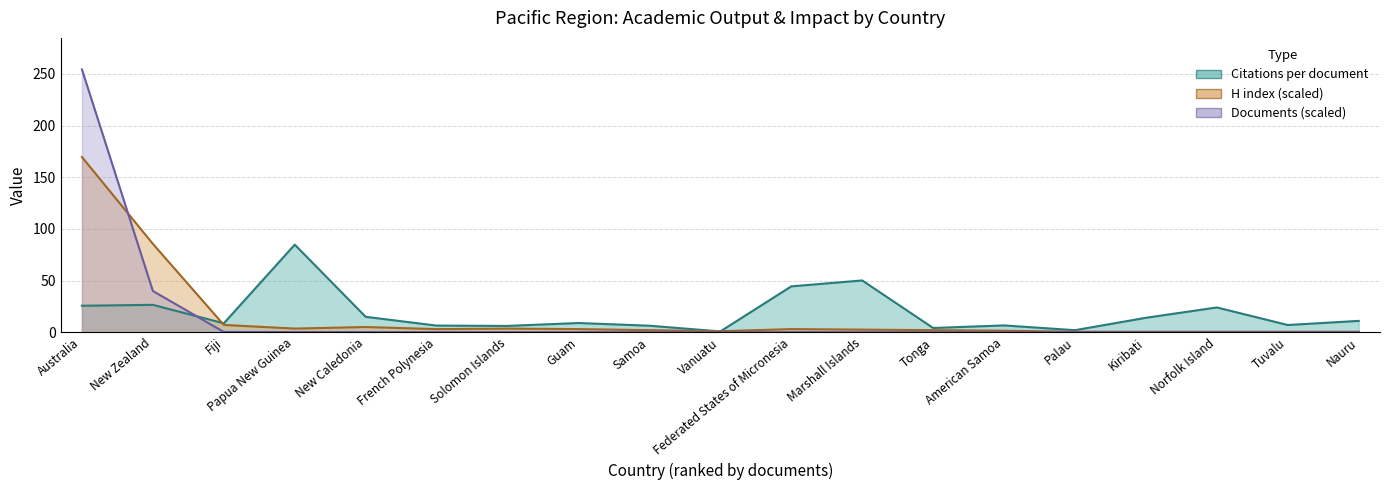

List the labels in order of H index value, smallest first.

Palau, Kiribati, Norfolk Island, Tuvalu, Nauru, Vanuatu, American Samoa, Samoa, Tonga, Marshall Islands, French Polynesia, Guam, Federated States of Micronesia, Papua New Guinea, Solomon Islands, New Caledonia, Fiji, New Zealand, Australia